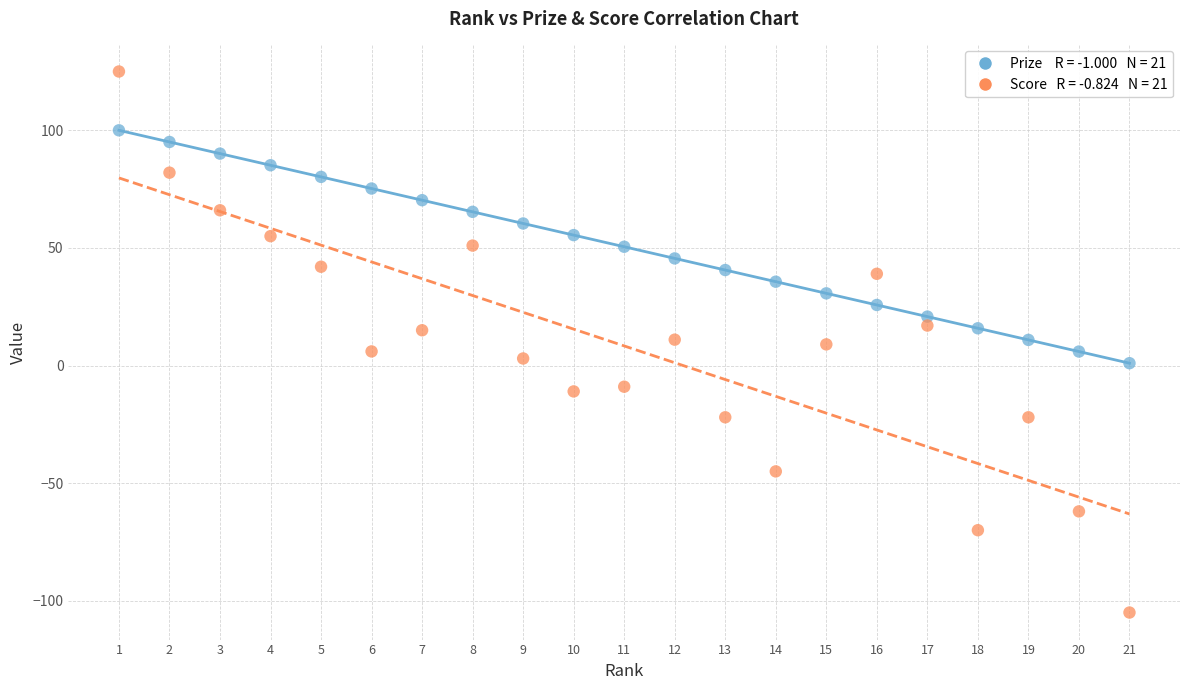

Across all data points, what is the range of Y values (max minus min)?

230.0